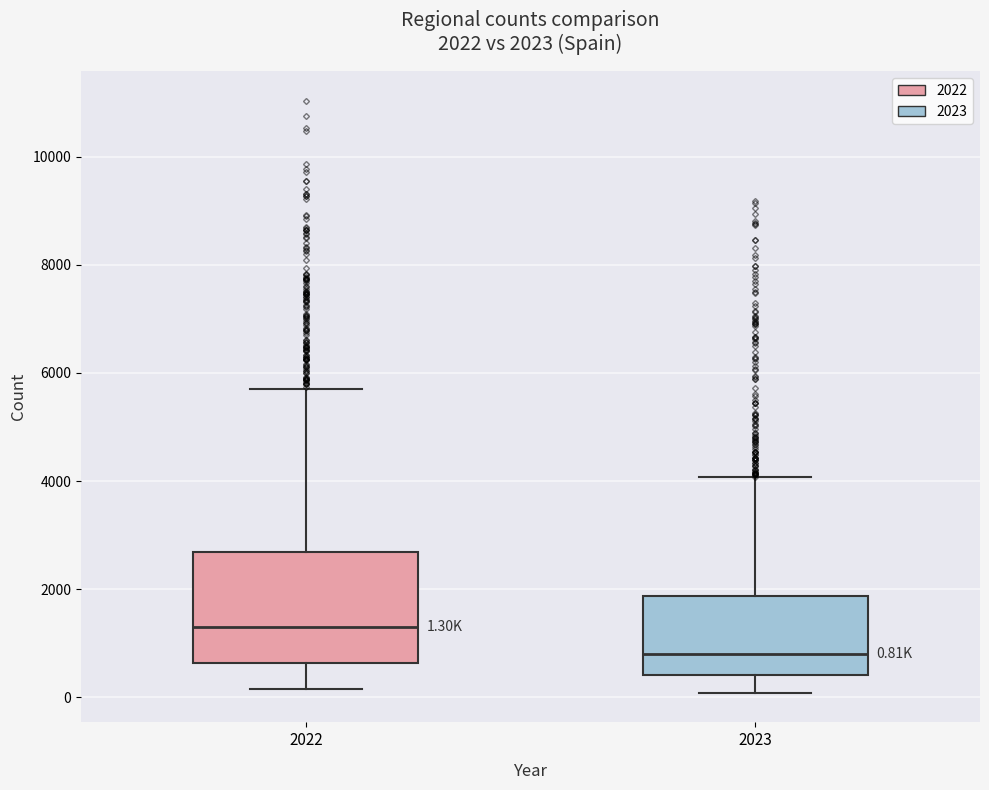

Which box has the lowest median line?

2023